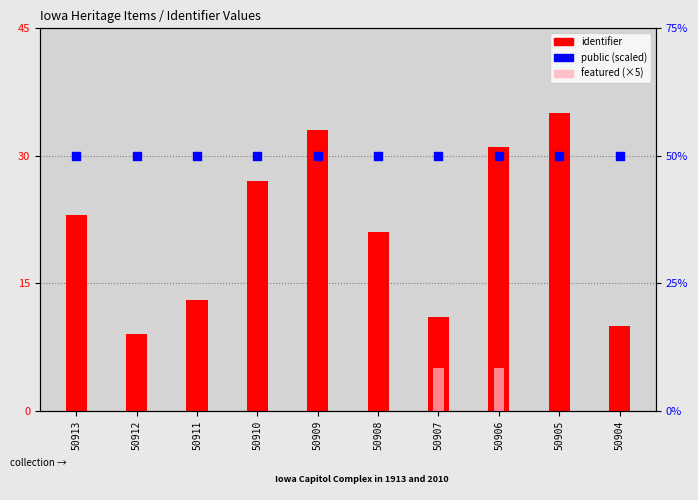

At which category is the sum across all series the highest?

50906